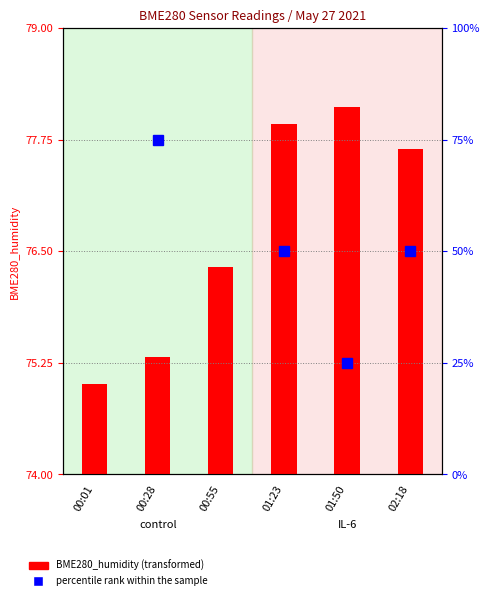

What is the difference between the maximum and second lowest values?

2.8